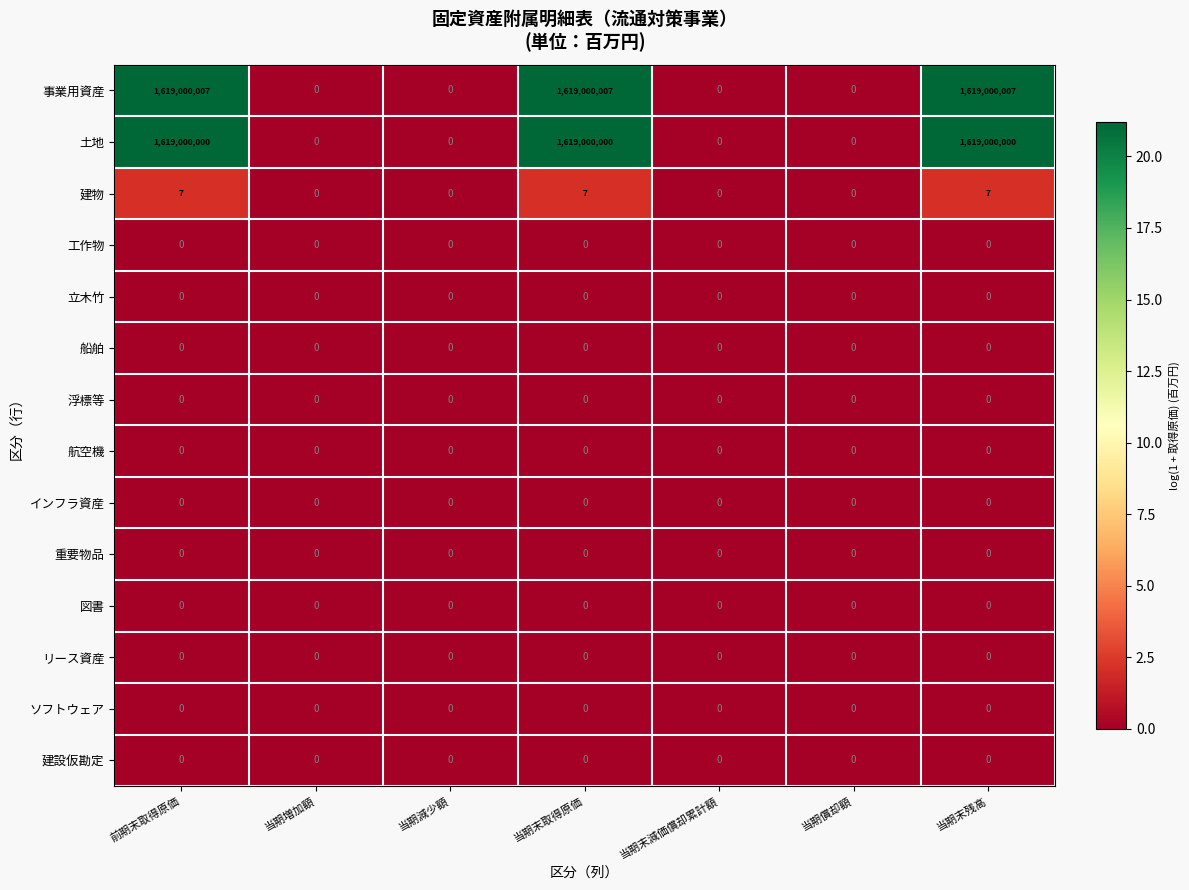

What is the maximum value shown in the chart?

1619000007